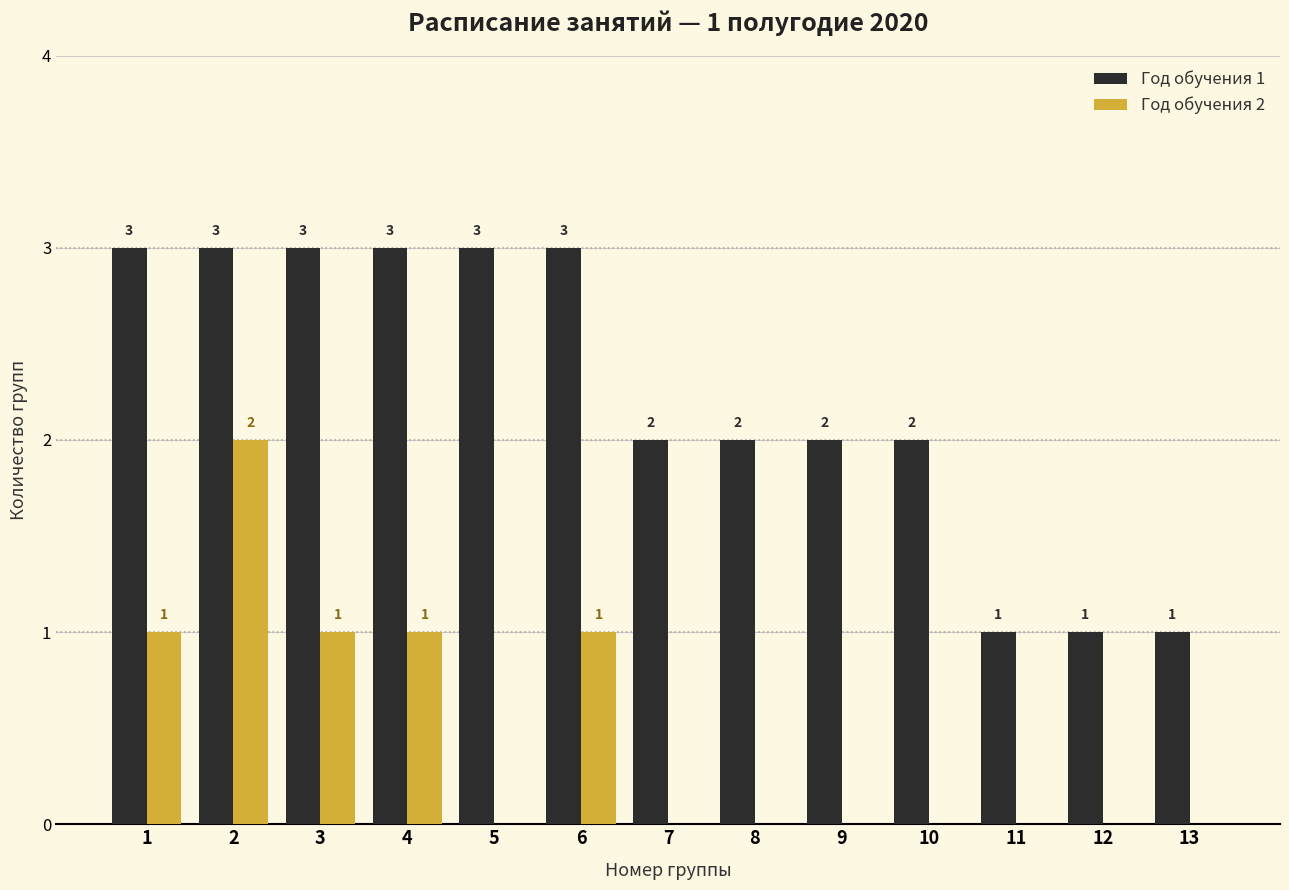

What value does the Год обучения 1 series have at 5?

3